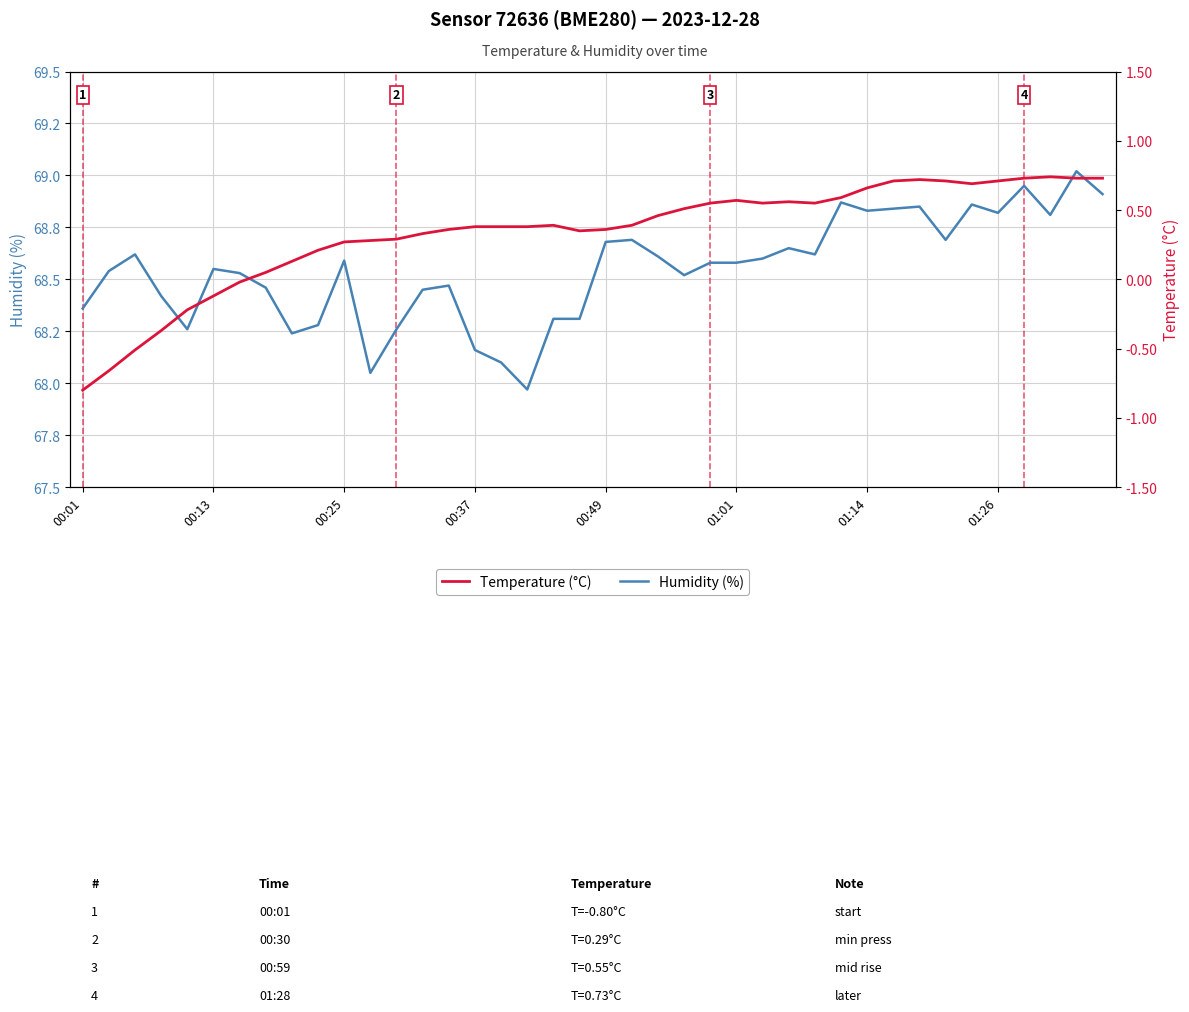

At which category is the sum across all series the highest?

38